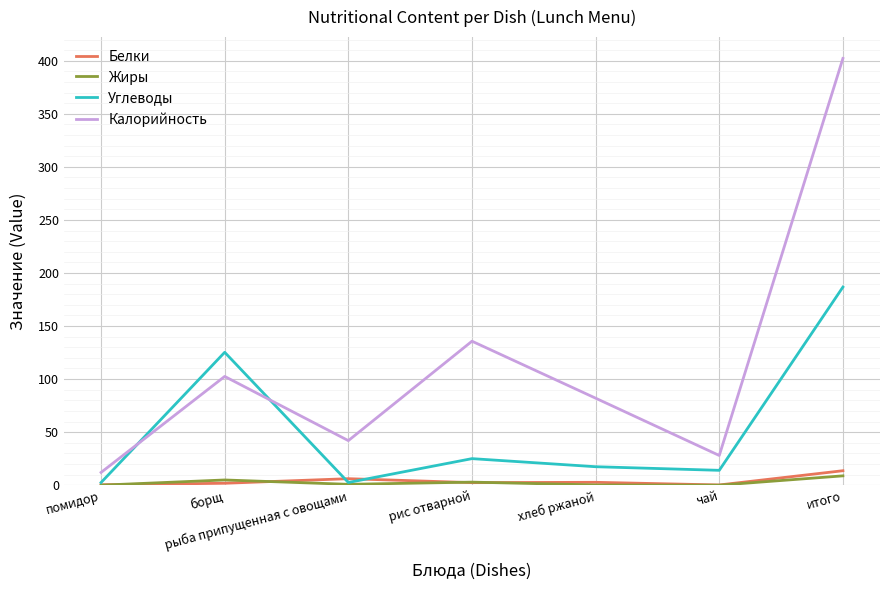

Is this an area chart (filled region under the line)?

No